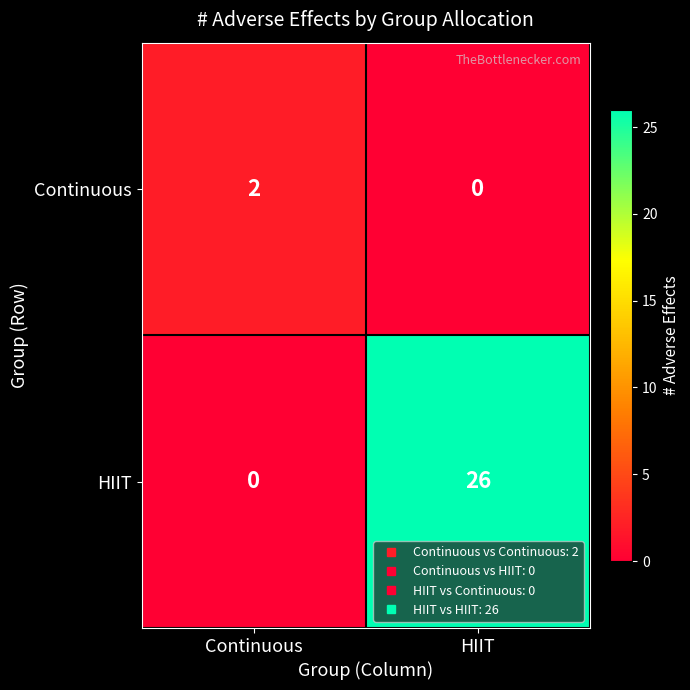

List the labels in order of HIIT value, smallest first.

Continuous, HIIT